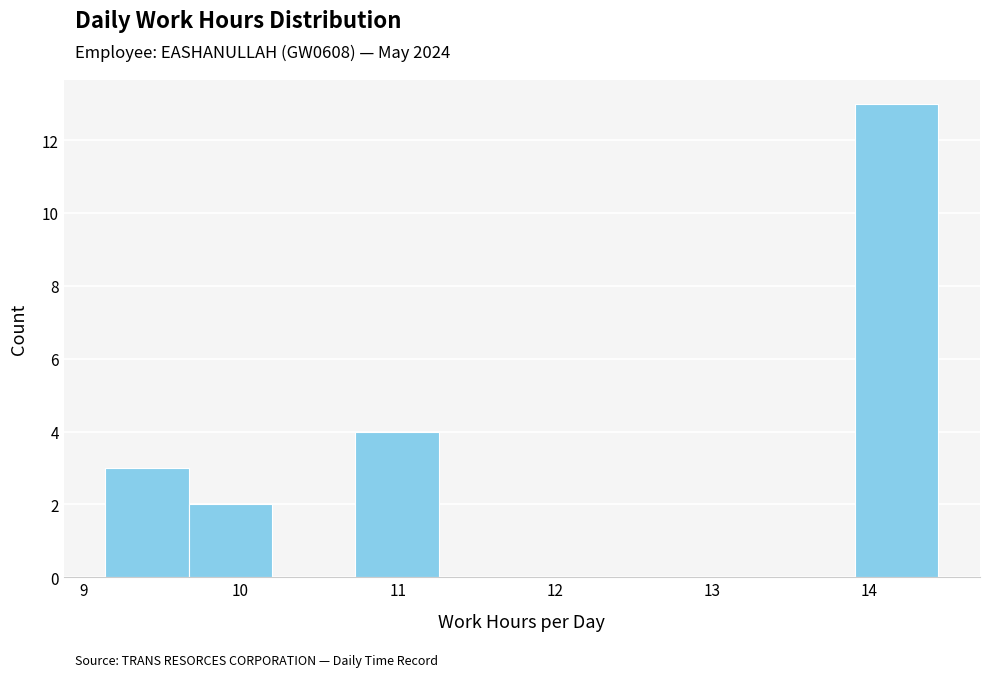

Reading left to right, list every bar in this chart as the range it spans on the x-axis followed by its height. Neither the bar edges nor the heights are printed on the chart, so give them approximately, as read against the axes.

9.14 to 9.67: 3
9.67 to 10.20: 2
10.20 to 10.73: 0
10.73 to 11.26: 4
11.26 to 11.79: 0
11.79 to 12.32: 0
12.32 to 12.85: 0
12.85 to 13.38: 0
13.38 to 13.91: 0
13.91 to 14.44: 13